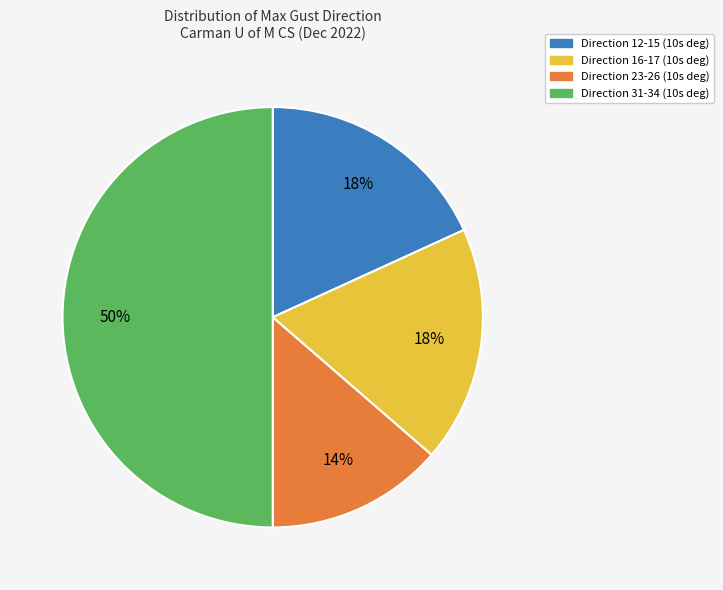

To the nearest percent, what is the difference between the largest and smallest slice percentages?

36%